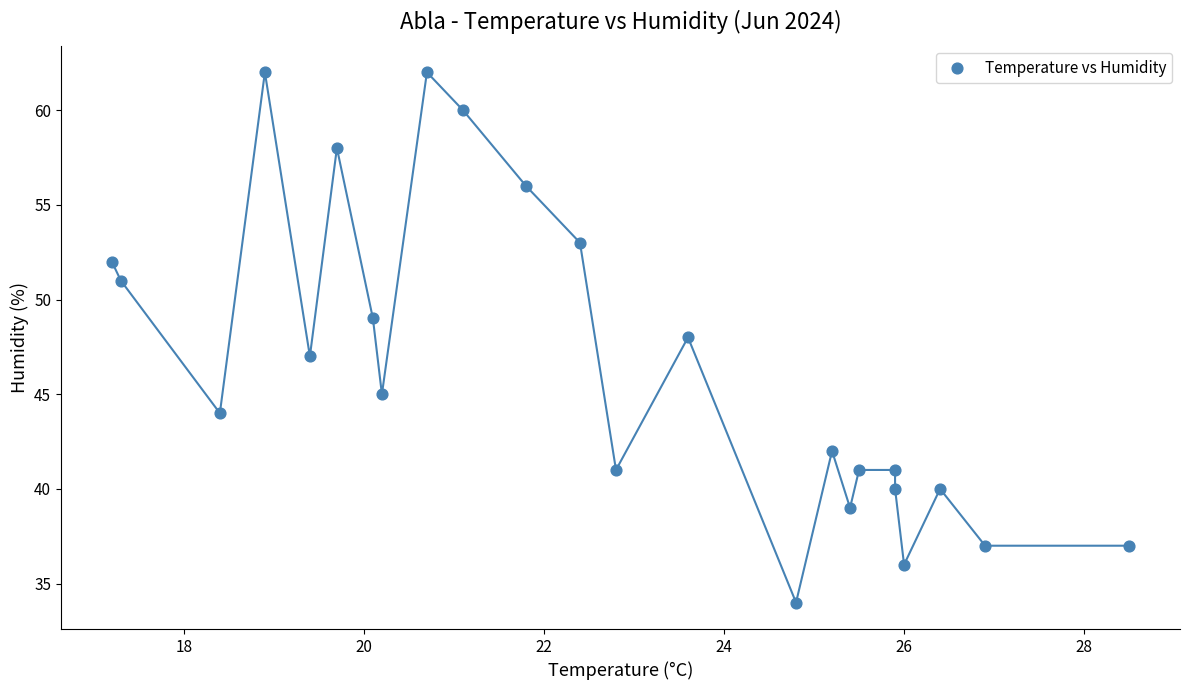

What is the range of Y values (max minus min)?

28